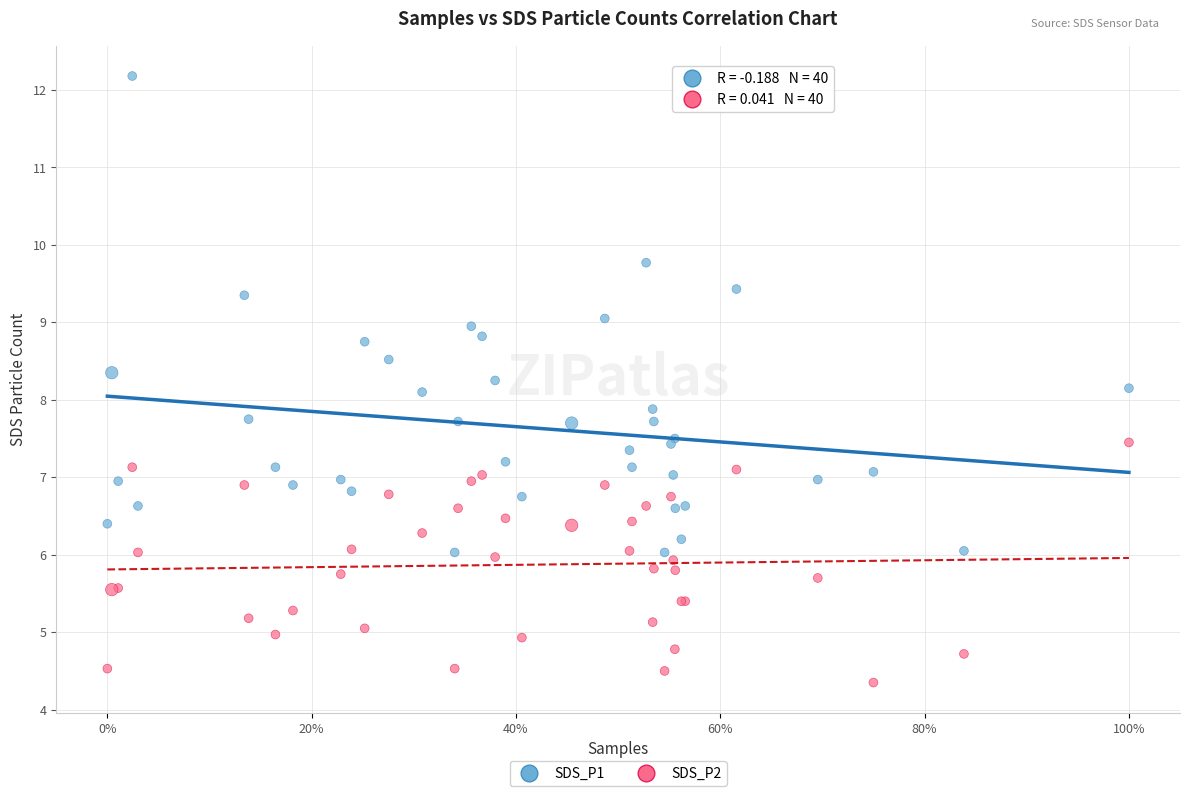

Which series contains the highest Y value?

SDS_P1